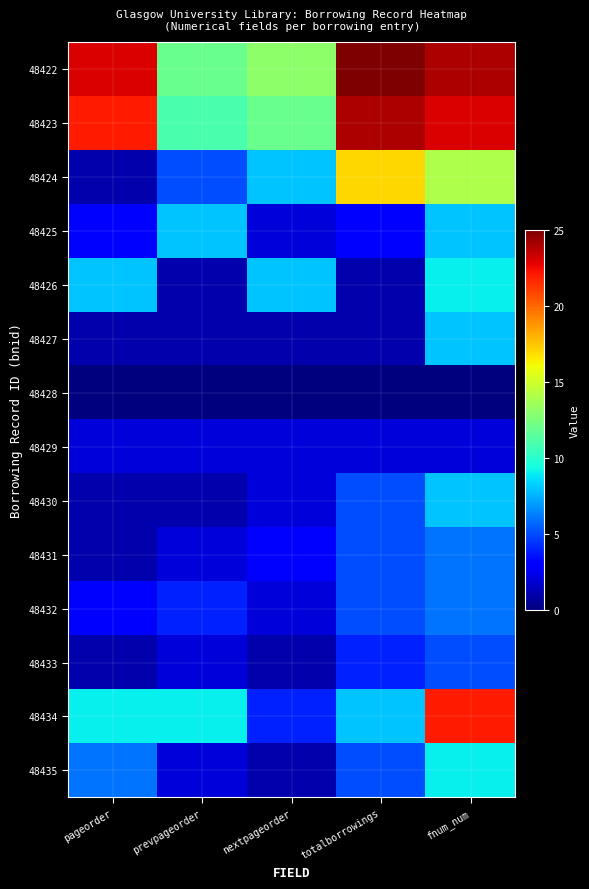

Count the number of data series in this chart.

14